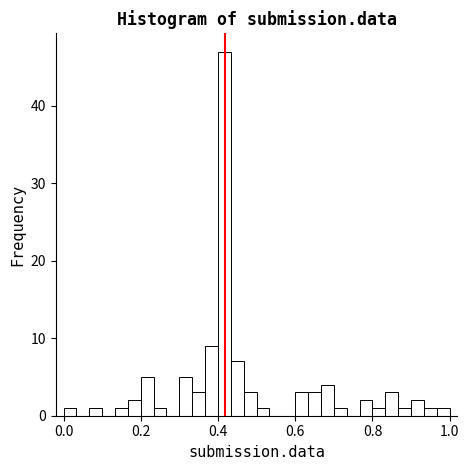

Around what value on the x-axis is the tallest bar? Give the approximate position of its centre, as read against the axis.

0.42